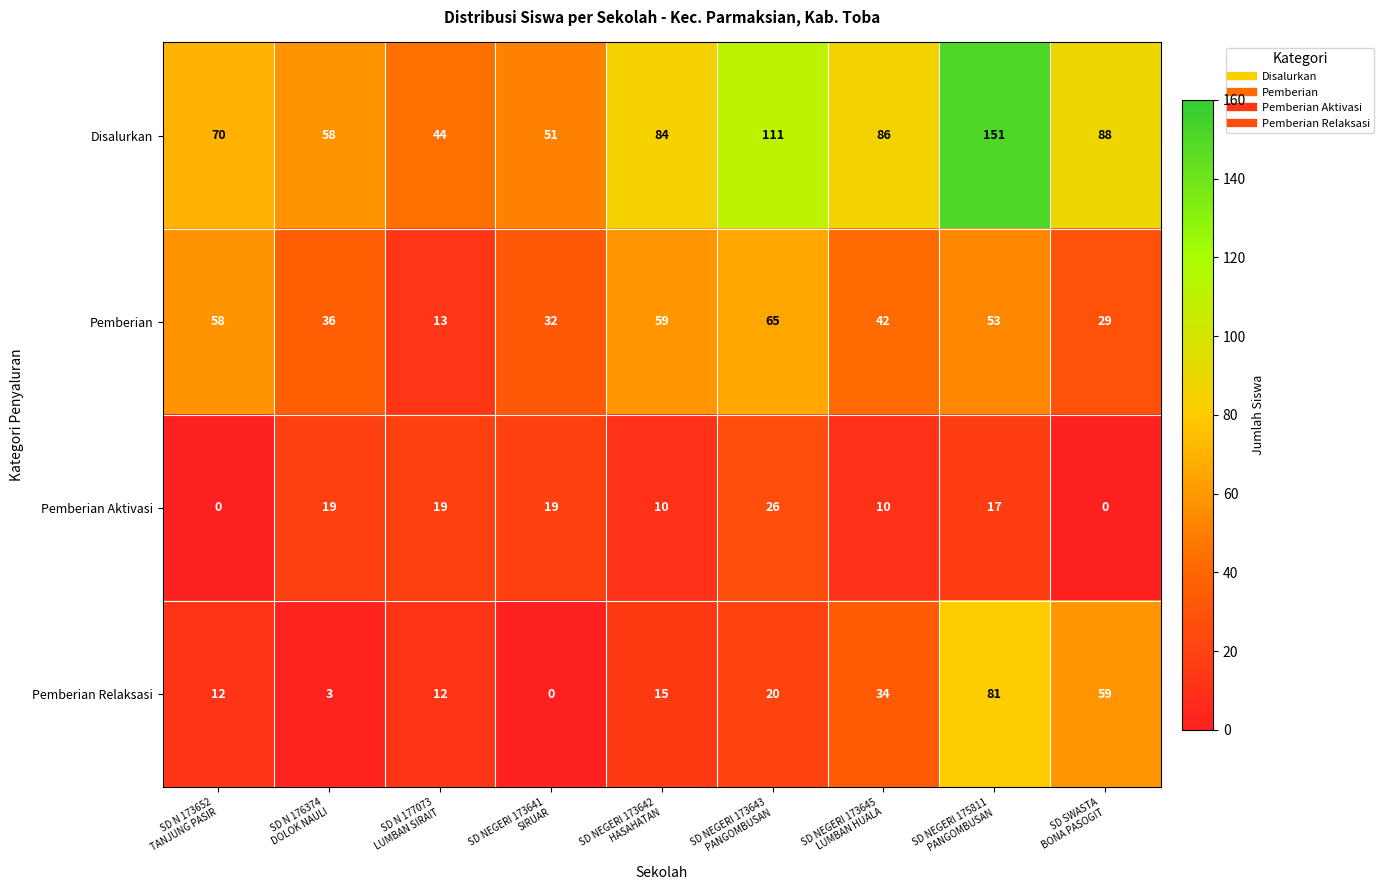

What is the highest value of the Pemberian Relaksasi series?

81